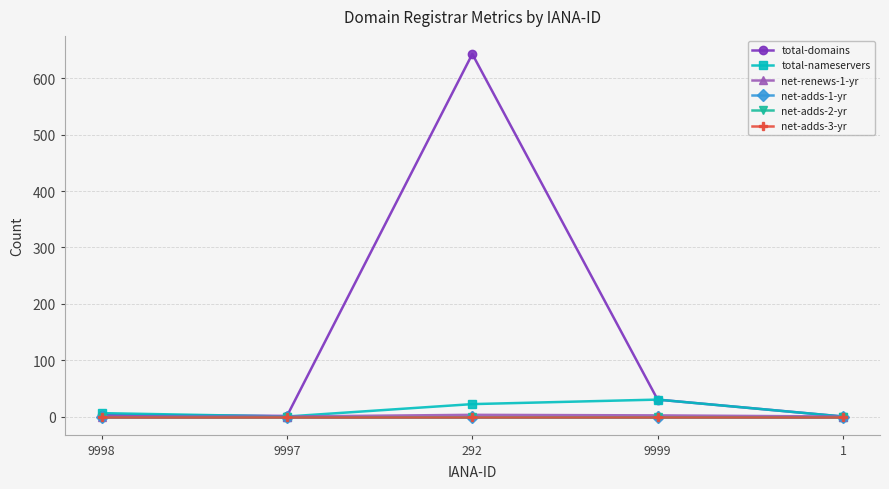

Rank the series at 9997 from highest to lowest value.

total-domains, total-nameservers, net-renews-1-yr, net-adds-1-yr, net-adds-2-yr, net-adds-3-yr